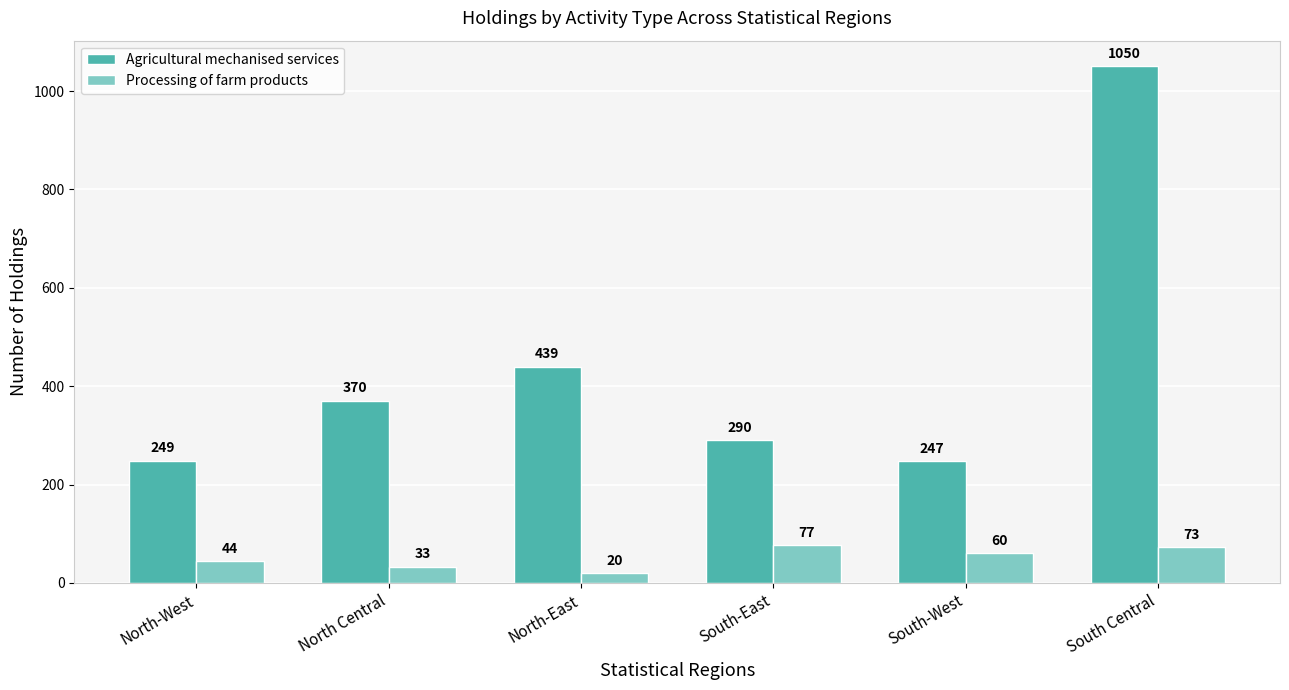

What is the highest value of the Agricultural mechanised services series?

1050